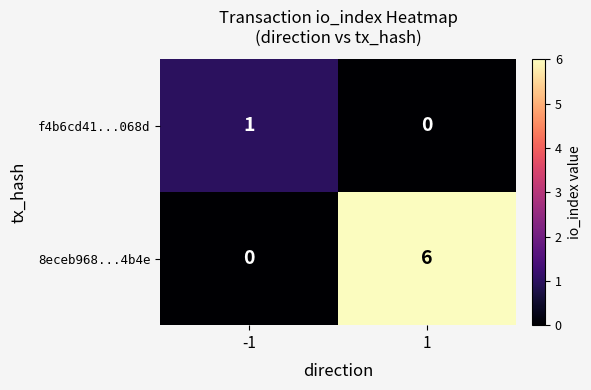

What is the greatest value displayed?

6